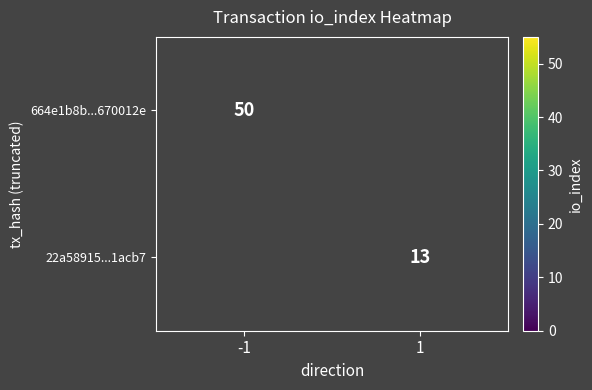

Is the value of 22a58915...1acb7 at 1 greater than the value of 664e1b8b...670012e at -1?

No